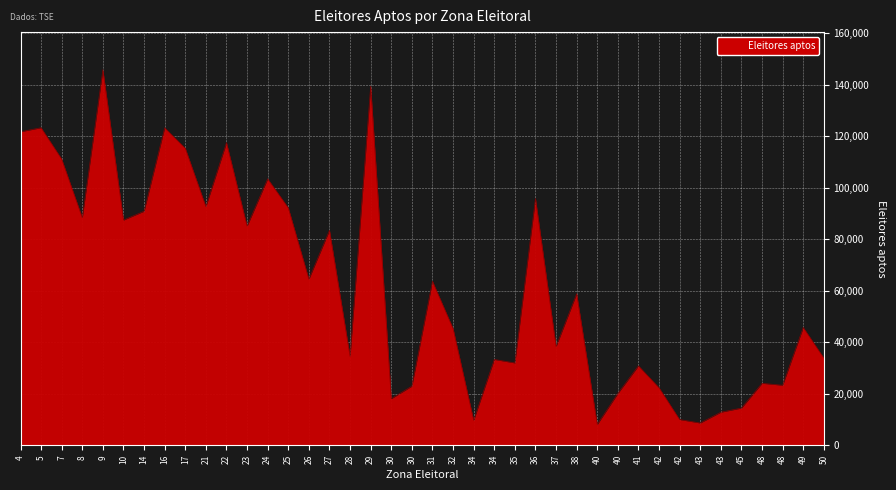

Does the chart have visible grid lines?

Yes